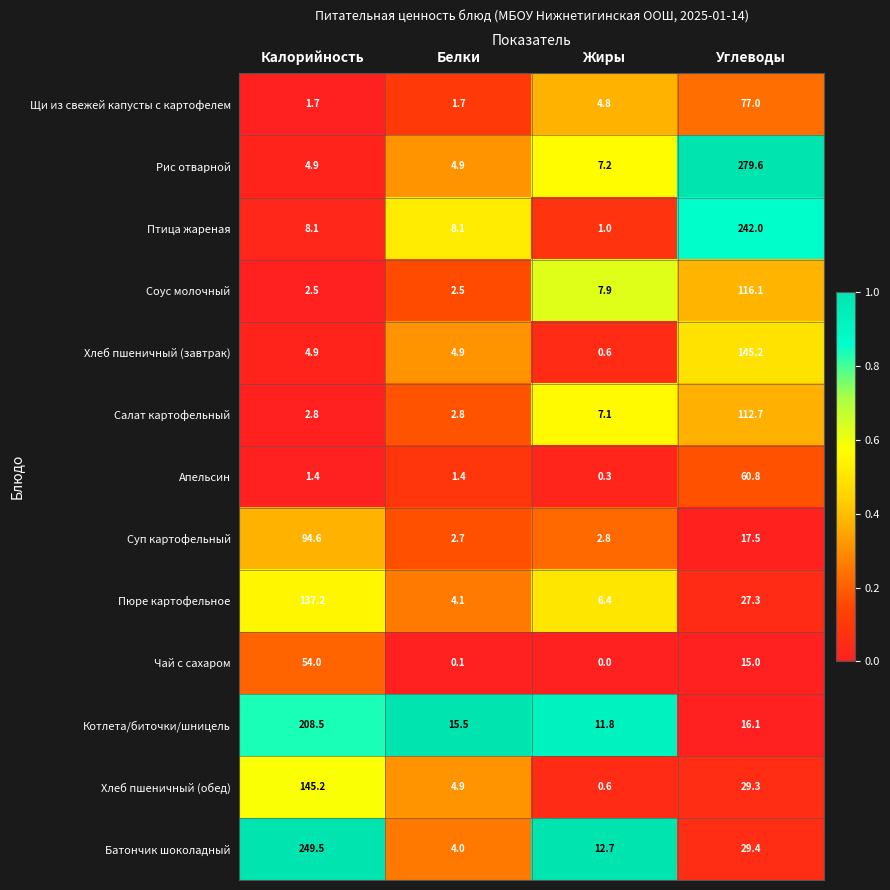

What is the difference between the highest and lowest values at Жиры?

12.7